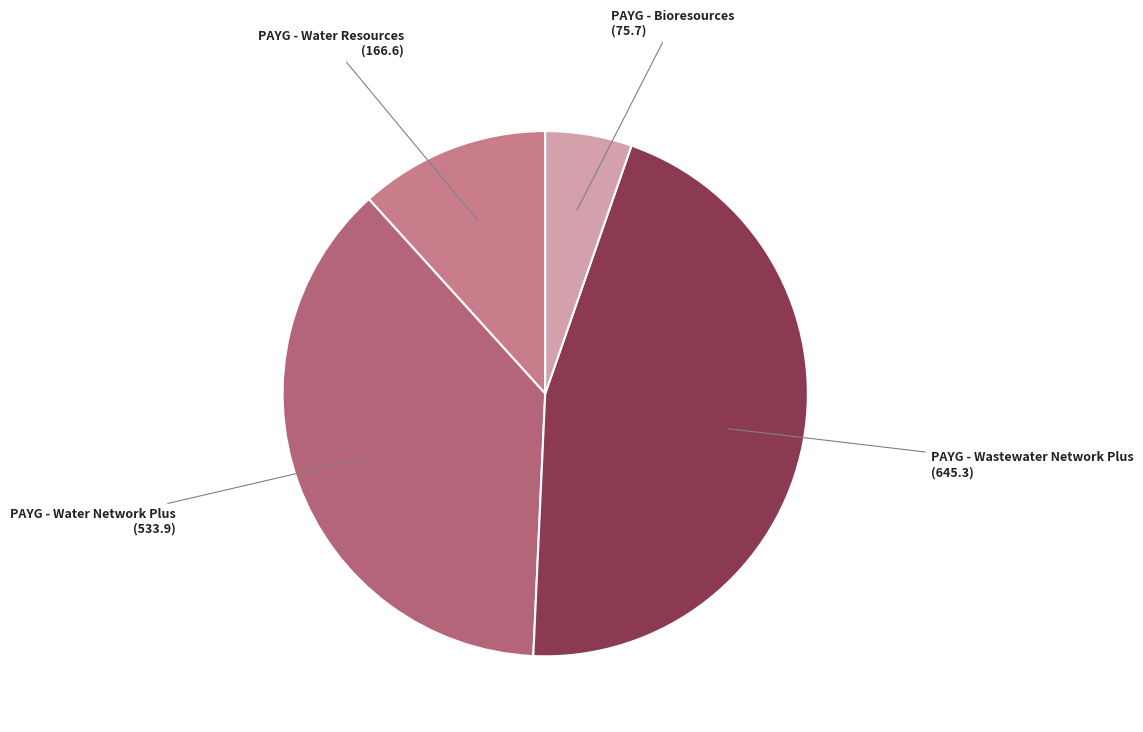

Approximately how many times larger is the value at PAYG - Bioresources compared to PAYG - Wastewater Network Plus?

0.1